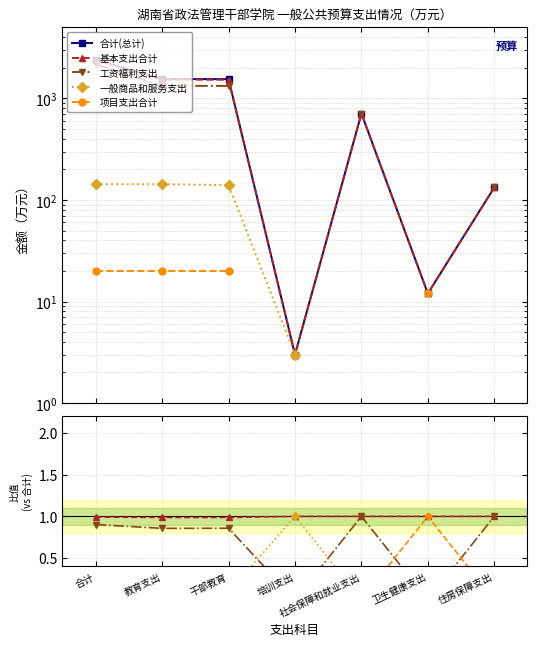

Is this an area chart (filled region under the line)?

No